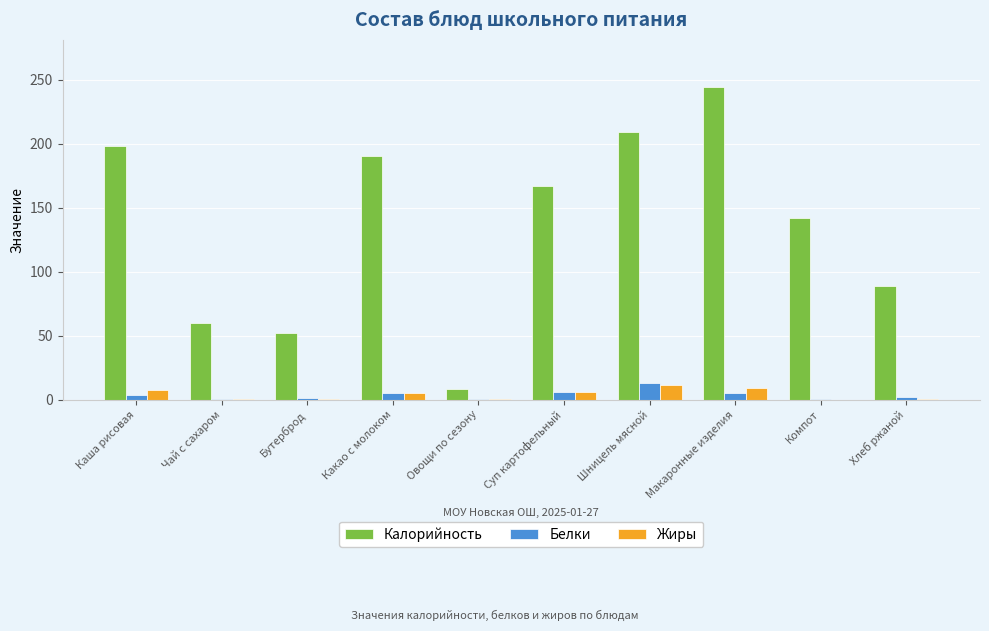

At which category is the sum across all series the highest?

Макаронные изделия